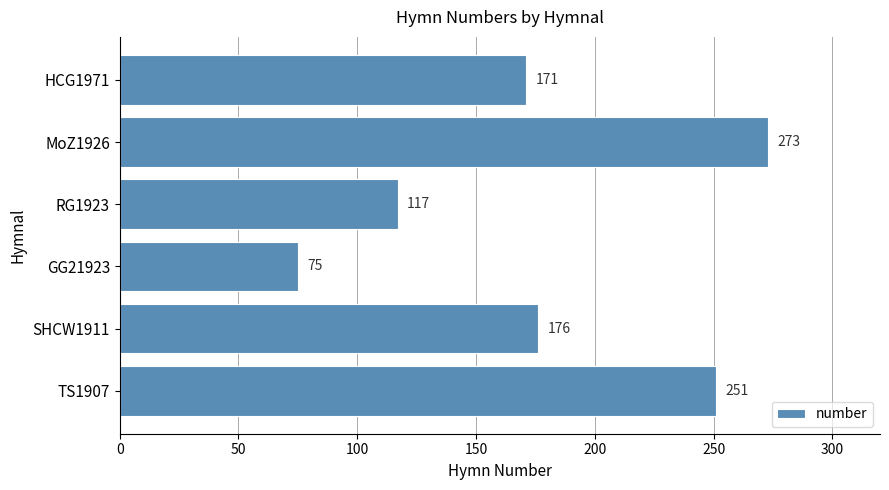

Reading top to bottom, transcribe all the data shown in this chart.

171	273	117	75	176	251